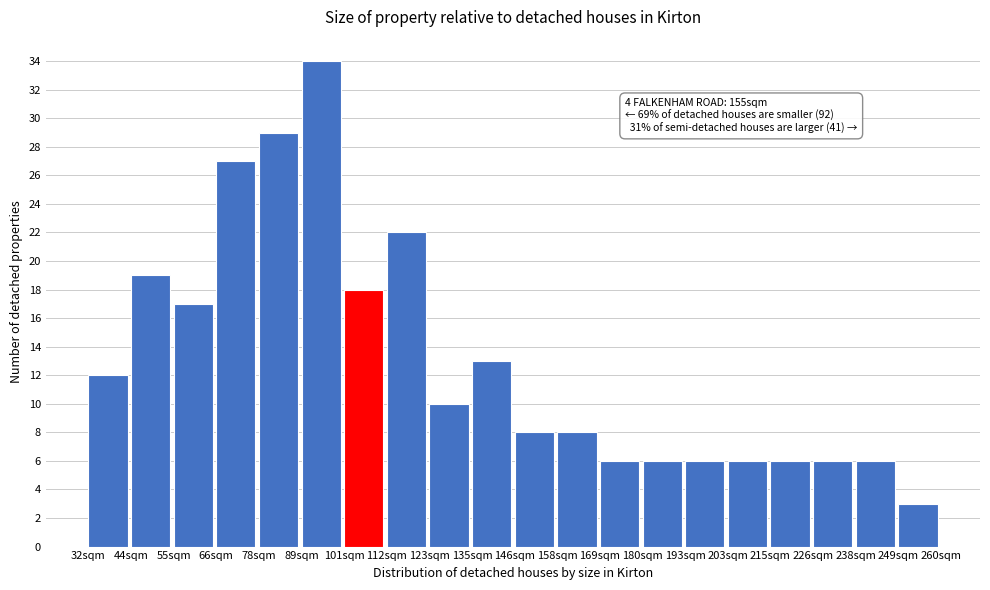

Reading right to left, extract all data points from this chart.

249sqm=3	238sqm=6	226sqm=6	215sqm=6	203sqm=6	193sqm=6	180sqm=6	169sqm=6	158sqm=8	146sqm=8	135sqm=13	123sqm=10	112sqm=22	101sqm=18	89sqm=34	78sqm=29	66sqm=27	55sqm=17	44sqm=19	32sqm=12